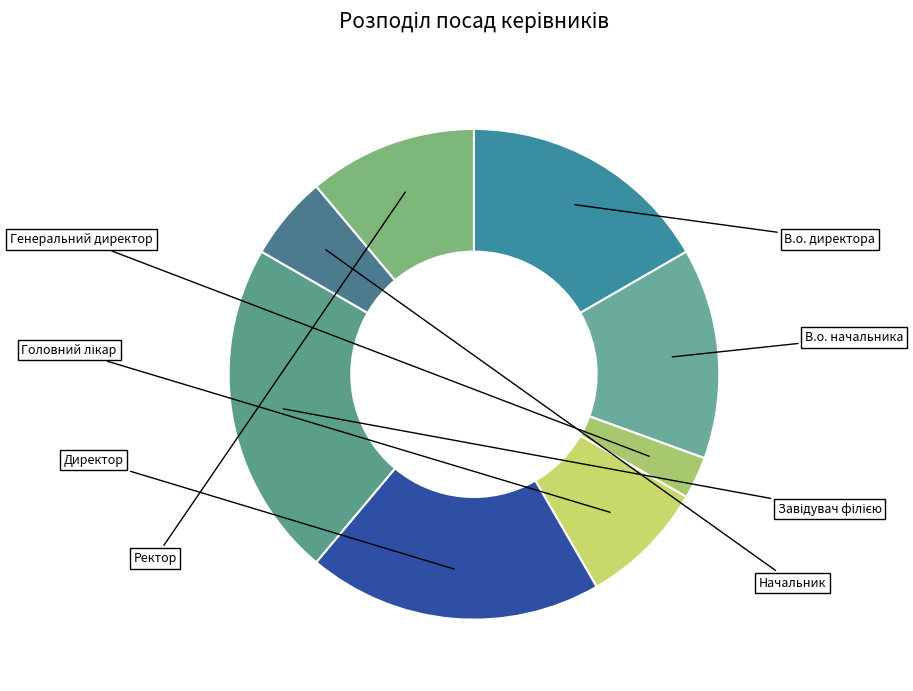

How many segments does this pie chart have?

8